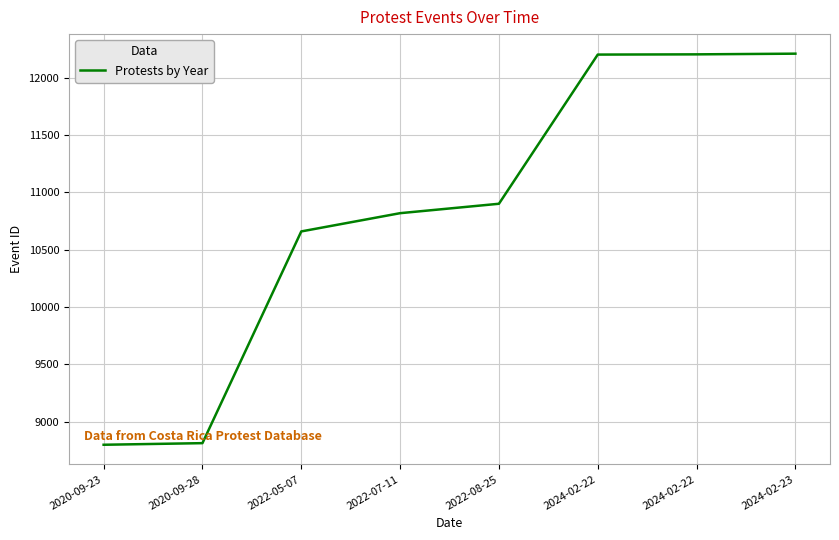

Does the chart display data point markers on the line(s)?

No